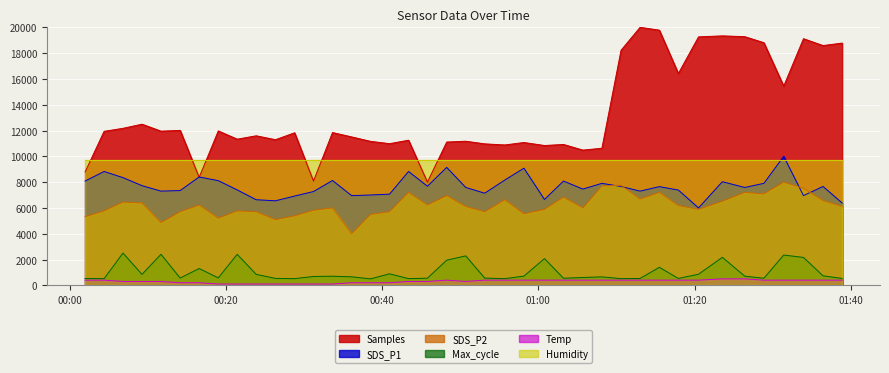

What is the average value of the SDS_P2 series?

6211.4